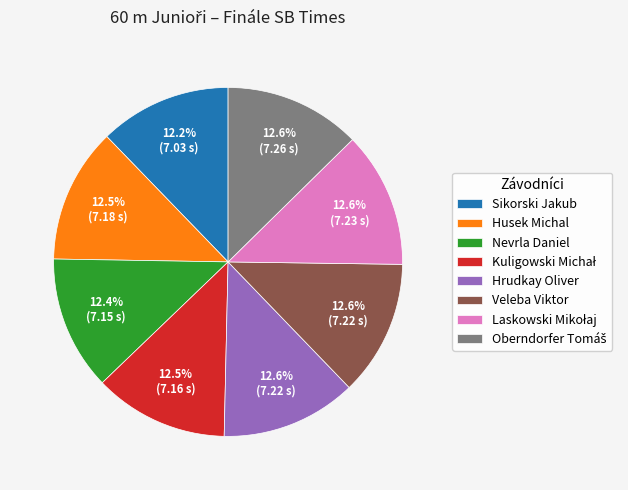

How much of the chart is everything except Hrudkay Oliver?

87.4%